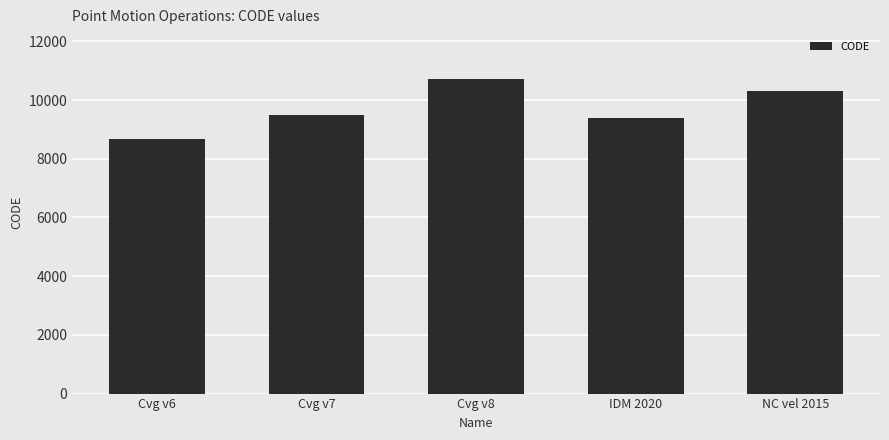

What is the difference between the values at IDM 2020 and Cvg v6?

699